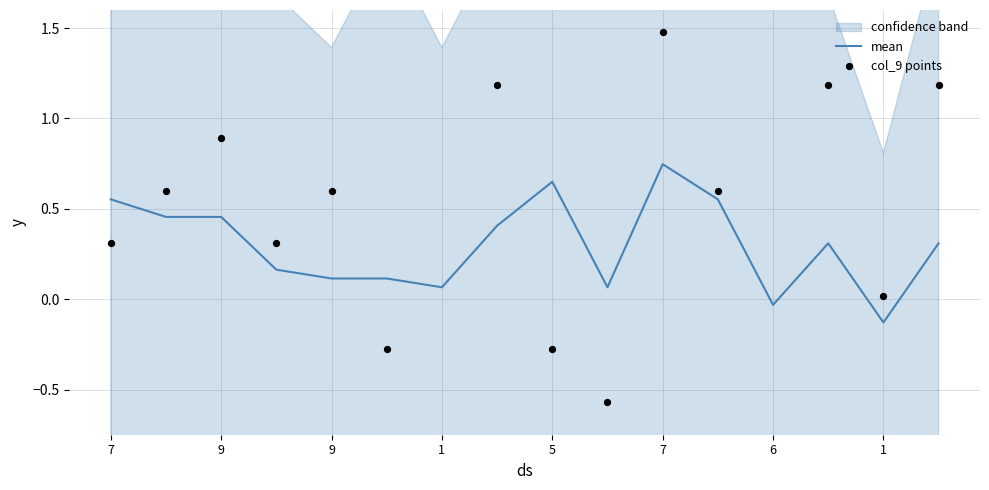

What are all the series names shown in the legend?

mean, col_9 points